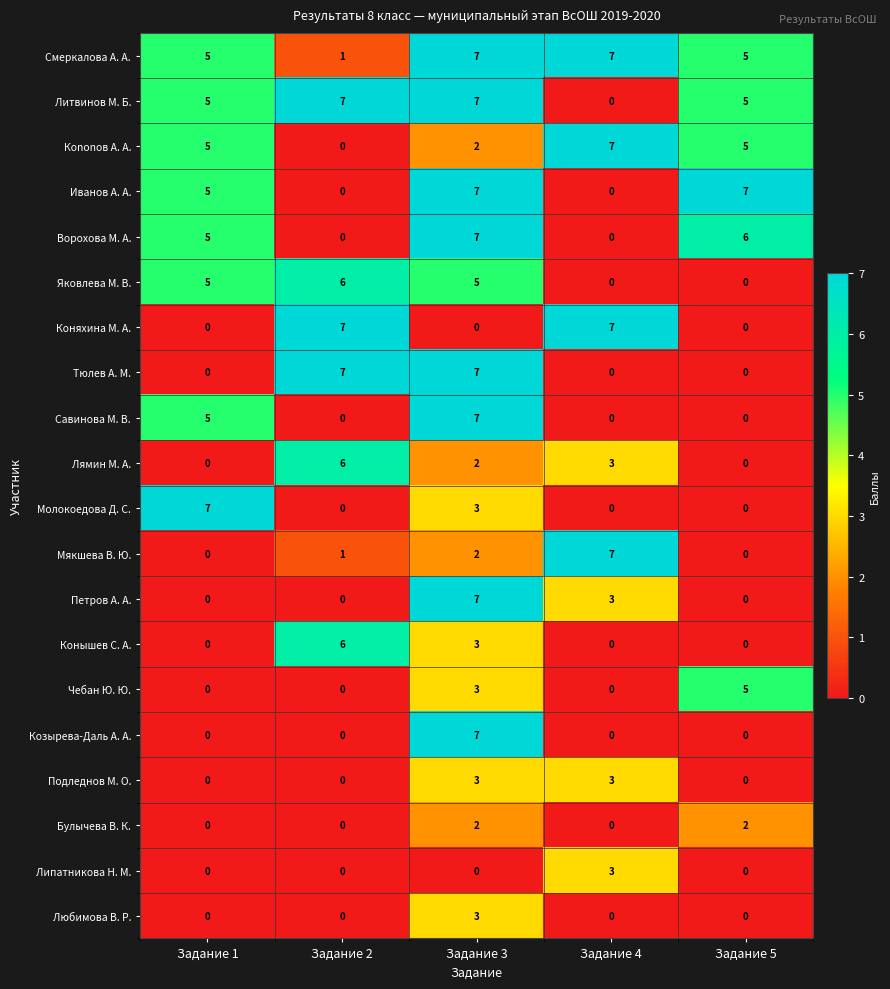

What is the maximum value shown in the chart?

7